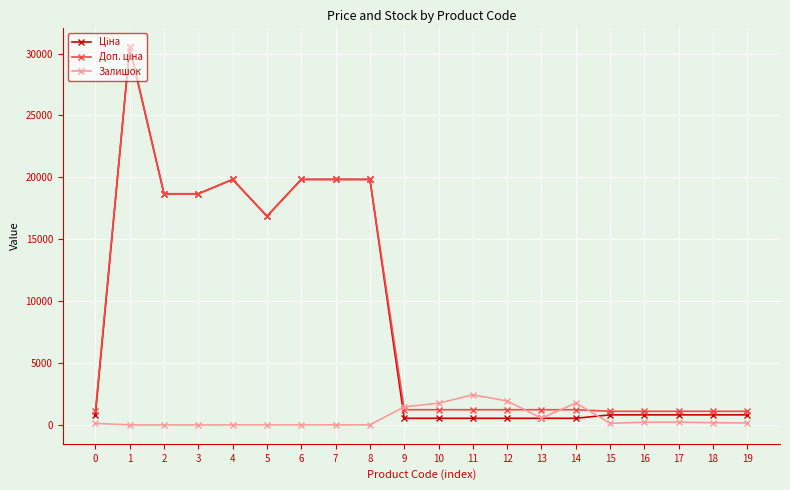

True or false: Залишок has more than 2 points higher than both neighbors.

True